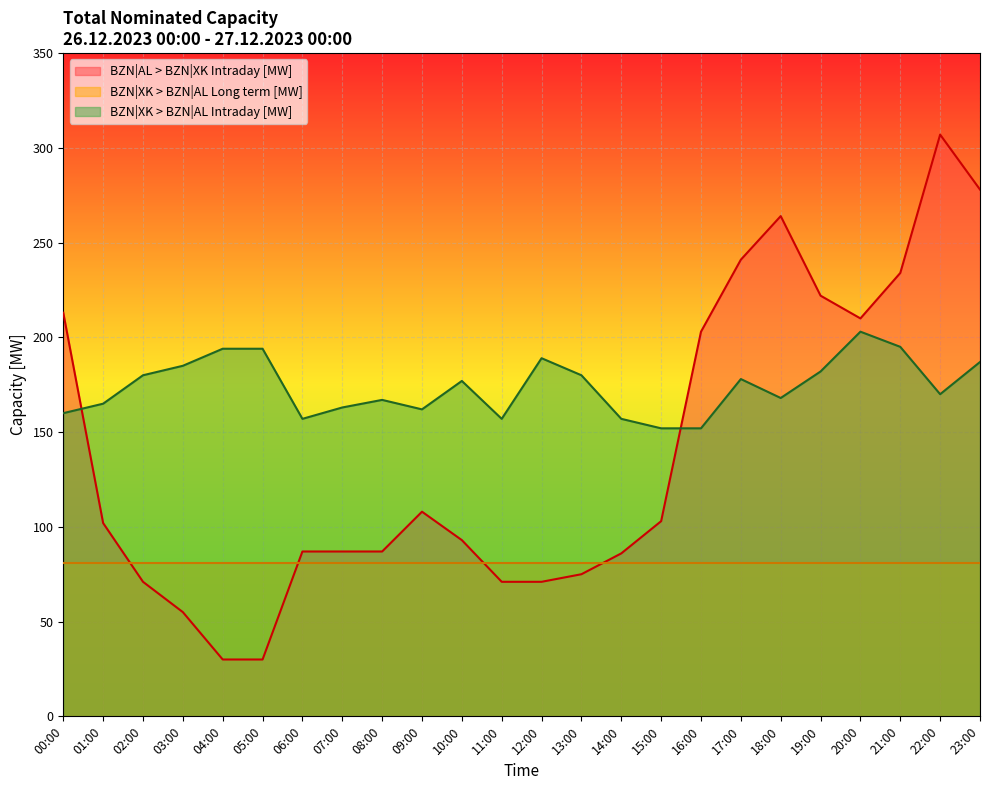

What is the value of the BZN|XK > BZN|AL Intraday [MW] point at the 16th from the left?

152